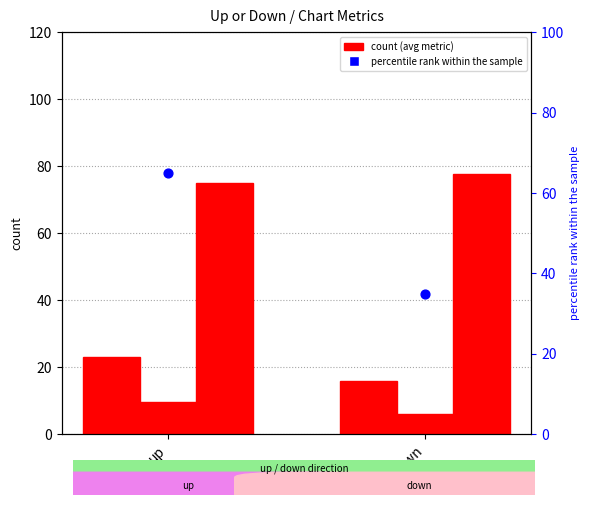

What is the total value across all series at down?

134.6